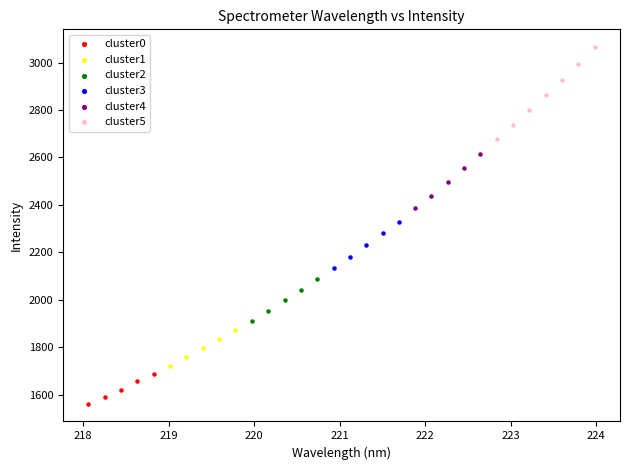

Which series has the largest Y range (max minus min)?

cluster5